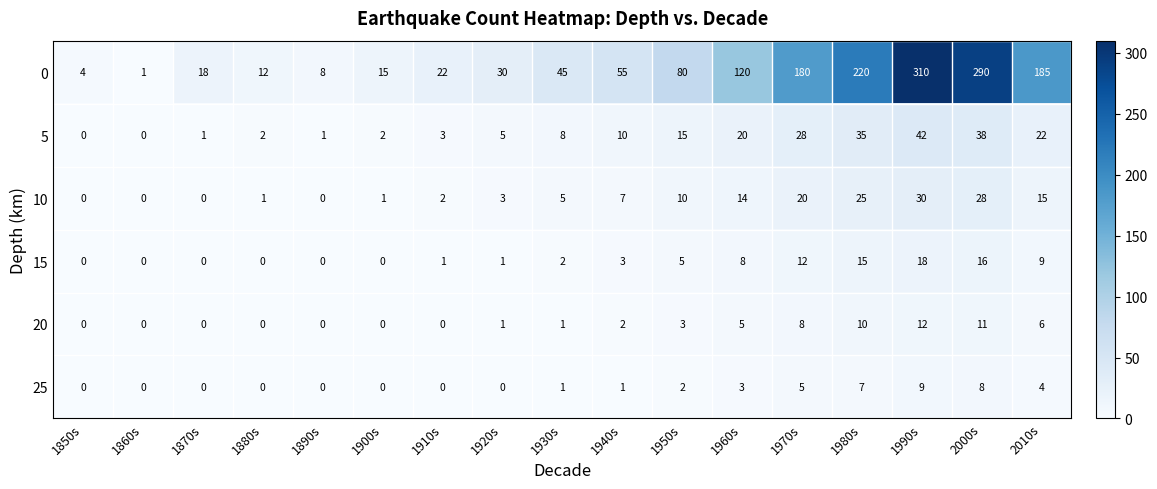

Rank the series by their maximum value, from lowest to highest.

25, 20, 15, 10, 5, 0